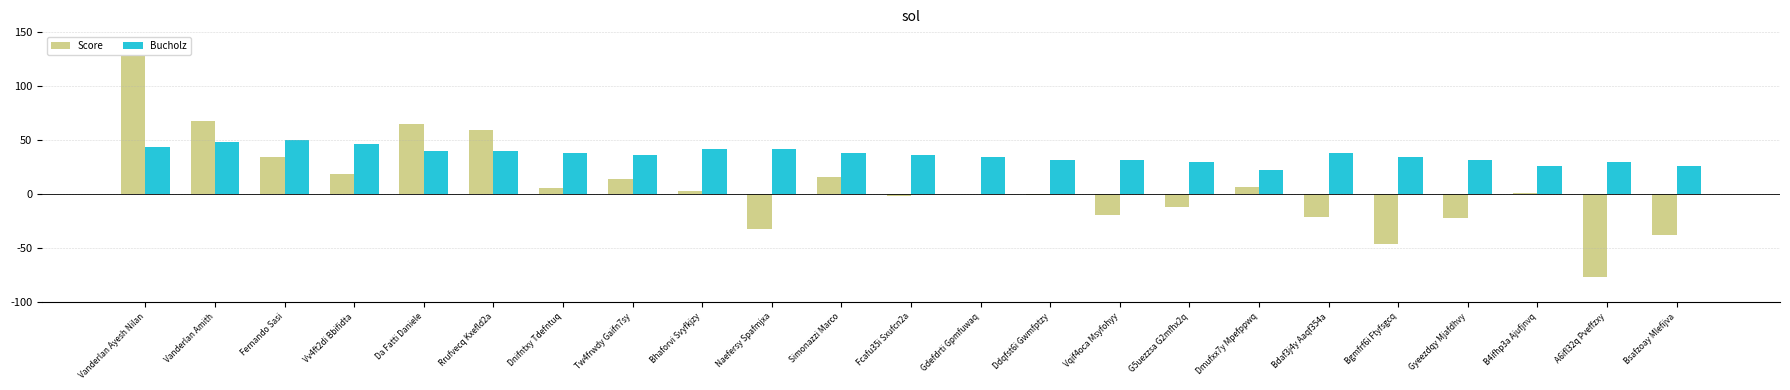

What is the maximum value for Bucholz?

50